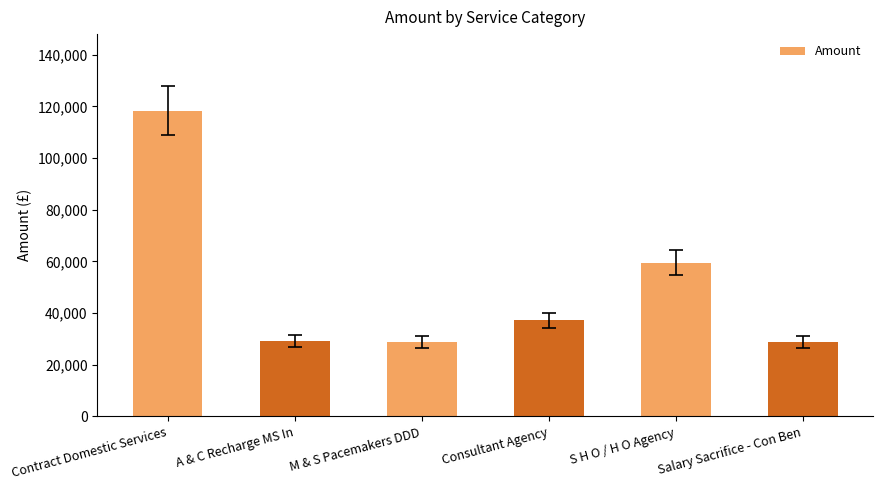

What is the change in value from M & S Pacemakers DDD to Consultant Agency?

+8427.0